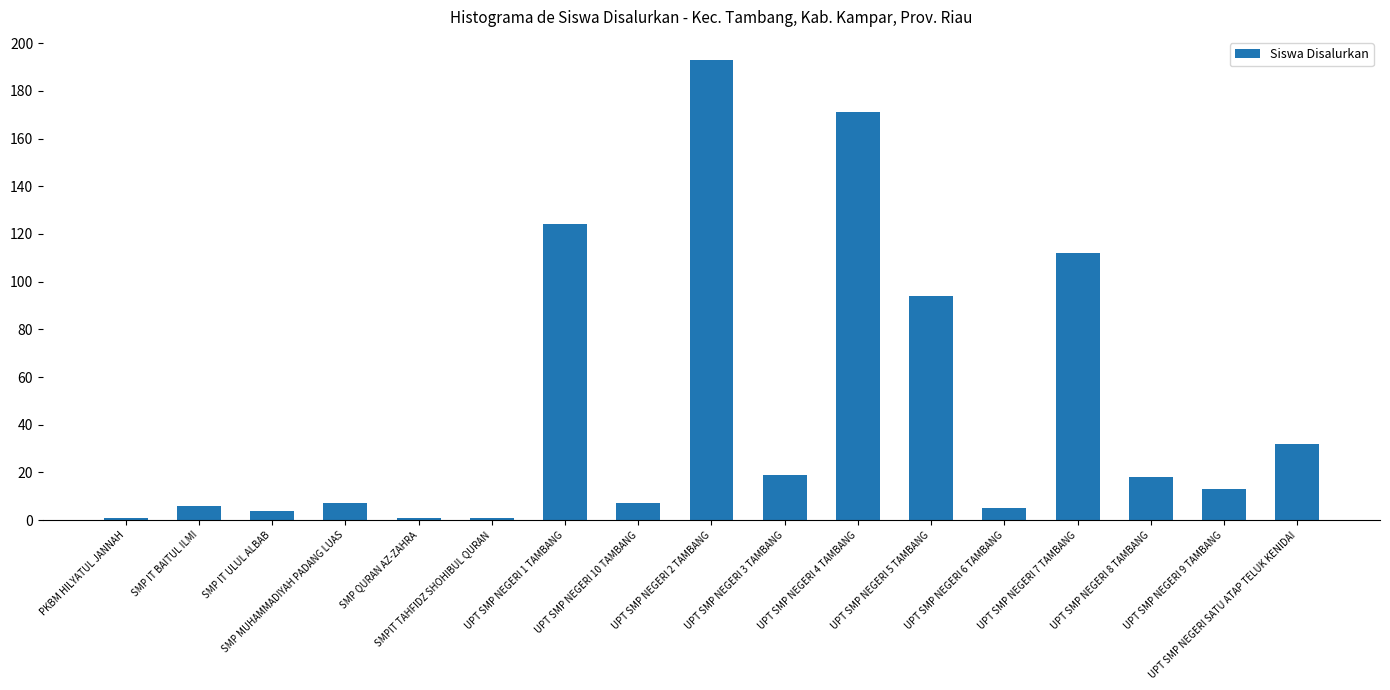

Reading left to right, transcribe all the data shown in this chart.

PKBM HILYATUL JANNAH=1	SMP IT BAITUL ILMI=6	SMP IT ULUL ALBAB=4	SMP MUHAMMADIYAH PADANG LUAS=7	SMP QURAN AZ-ZAHRA=1	SMPIT TAHFIDZ SHOHIBUL QURAN=1	UPT SMP NEGERI 1 TAMBANG=124	UPT SMP NEGERI 10 TAMBANG=7	UPT SMP NEGERI 2 TAMBANG=193	UPT SMP NEGERI 3 TAMBANG=19	UPT SMP NEGERI 4 TAMBANG=171	UPT SMP NEGERI 5 TAMBANG=94	UPT SMP NEGERI 6 TAMBANG=5	UPT SMP NEGERI 7 TAMBANG=112	UPT SMP NEGERI 8 TAMBANG=18	UPT SMP NEGERI 9 TAMBANG=13	UPT SMP NEGERI SATU ATAP TELUK KENIDAI=32